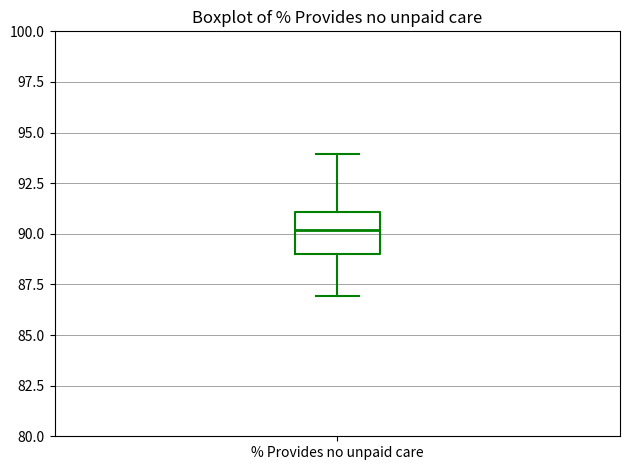

Where is the lower edge of the box for % Provides no unpaid care on the y-axis? The values are not printed on the chart, so give them approximately, as read against the axis.

89